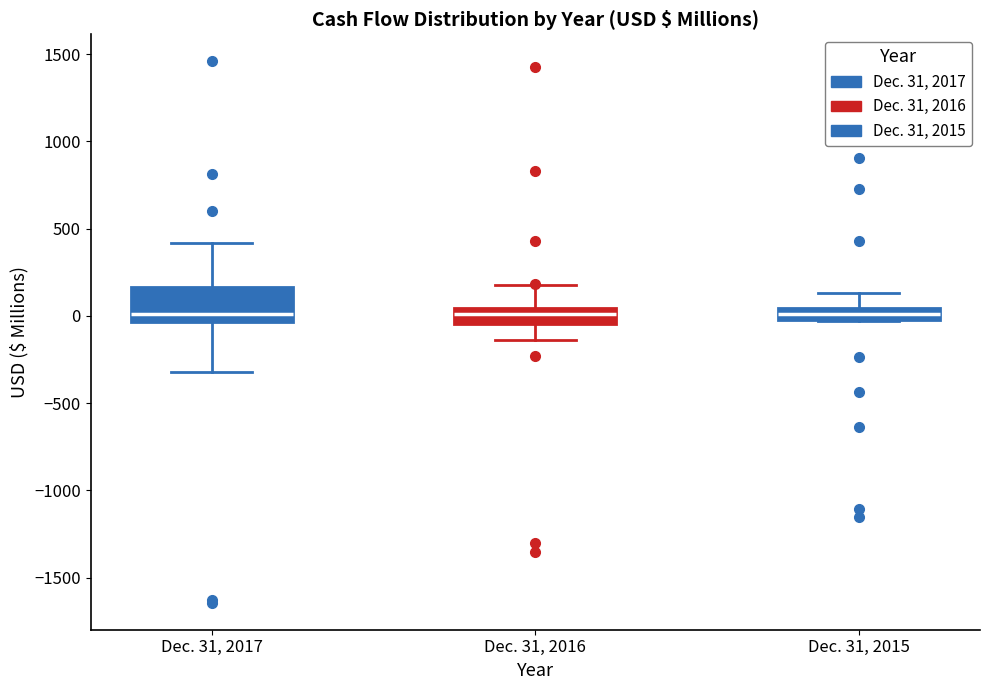

Comparing the boxes themselves (not the whiskers), which one is the tallest?

Dec. 31, 2017